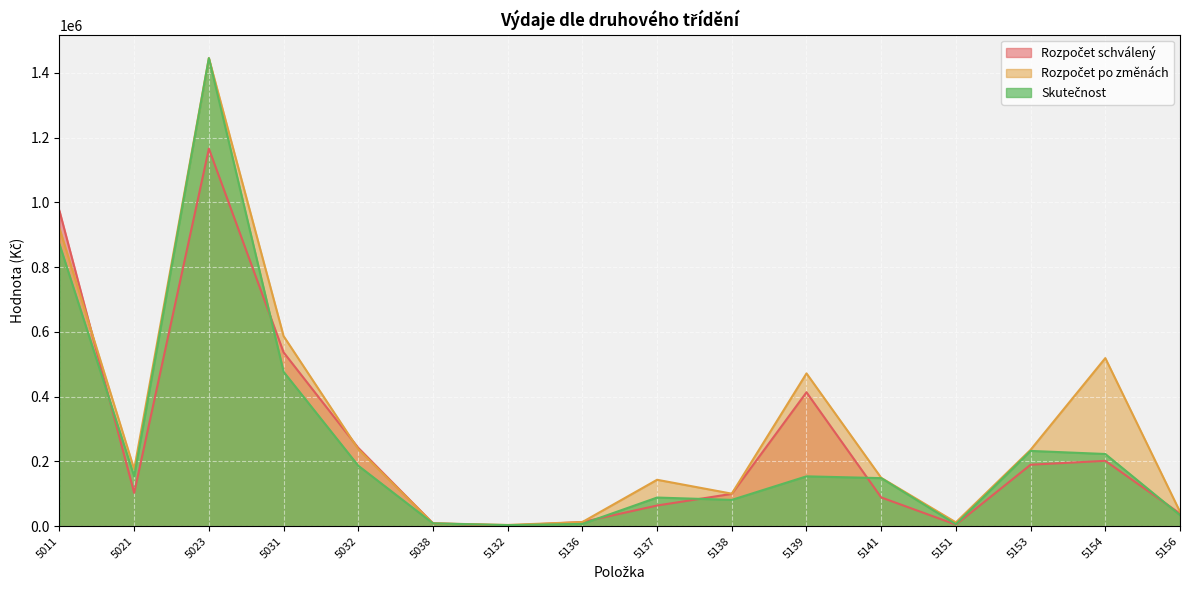

What is the sum of the Skutečnost values at 5137 and 5154?

311690.2